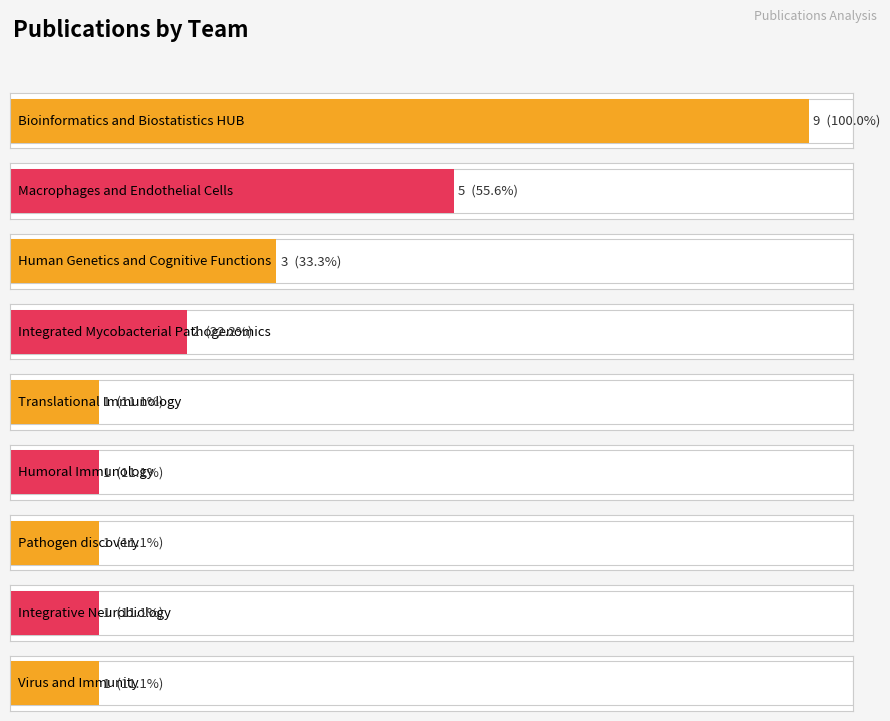

List the labels in order of value, largest first.

Bioinformatics and Biostatistics HUB, Macrophages and Endothelial Cells, Human Genetics and Cognitive Functions, Integrated Mycobacterial Pathogenomics, Translational Immunology, Humoral Immunology, Pathogen discovery, Integrative Neurobiology, Virus and Immunity